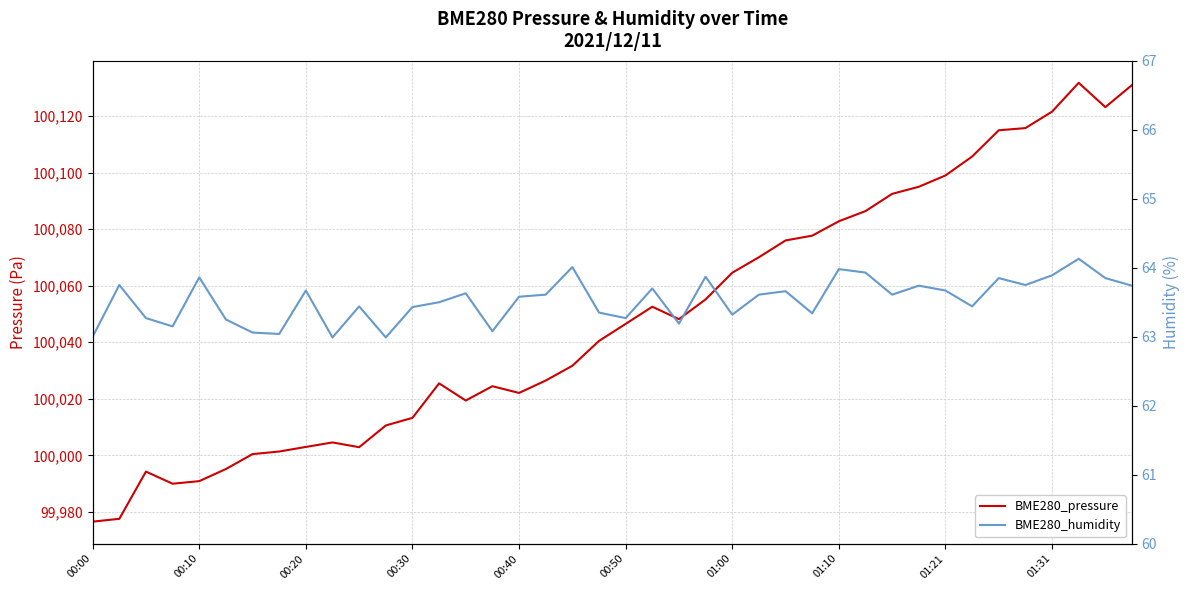

Which series has the largest total across all categories?

BME280_pressure